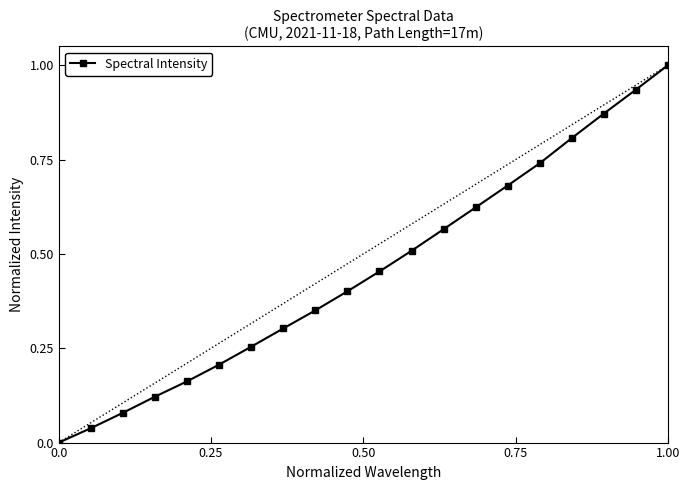

True or false: the data has more than 2 interior local peaks.

False